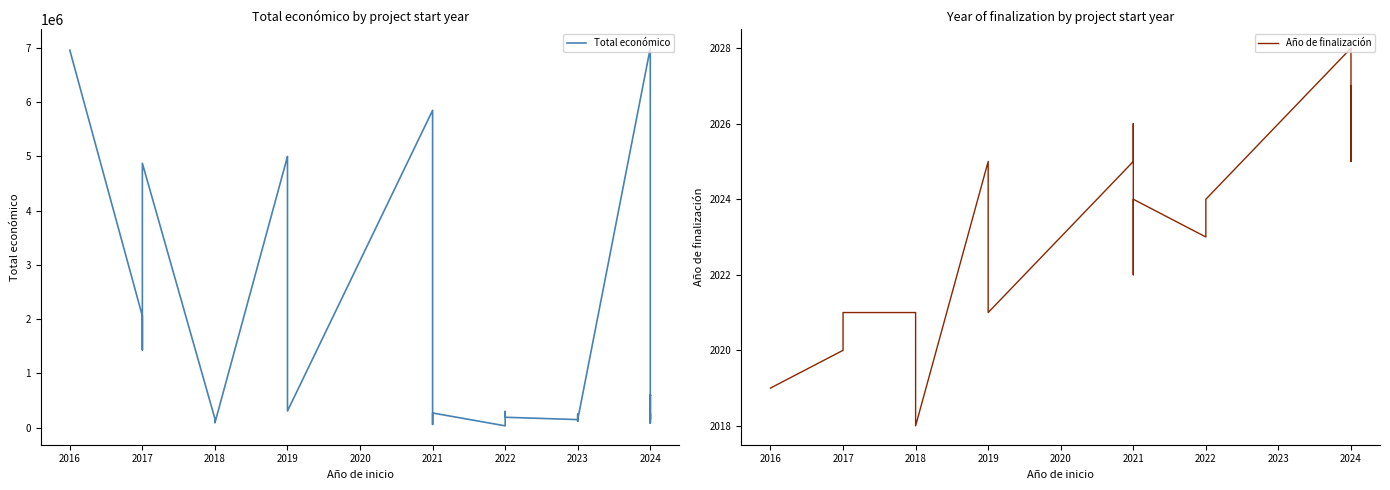

What is the greatest value displayed?

6996507